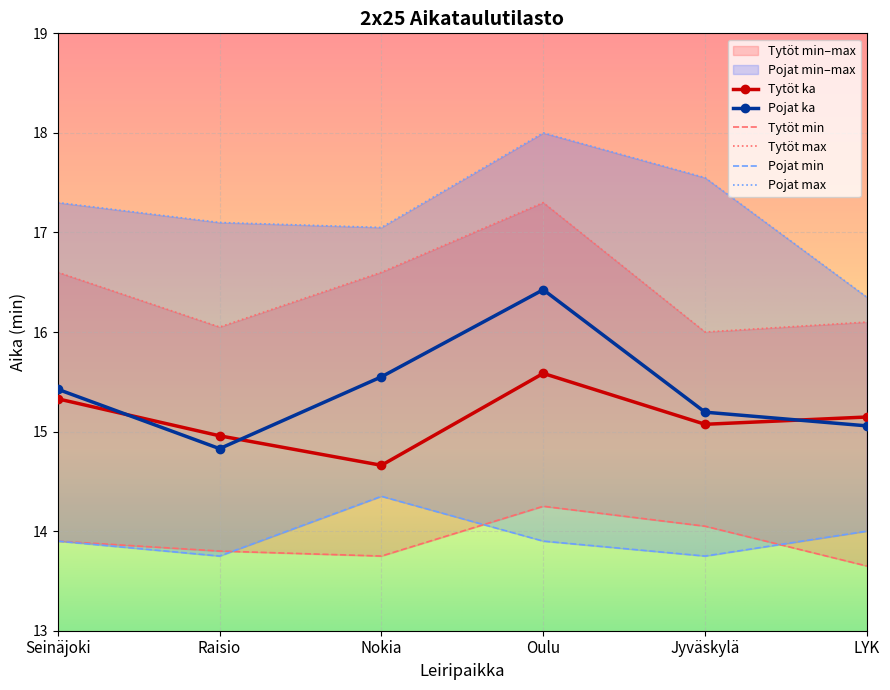

Which series has the widest spread of values?

Pojat max